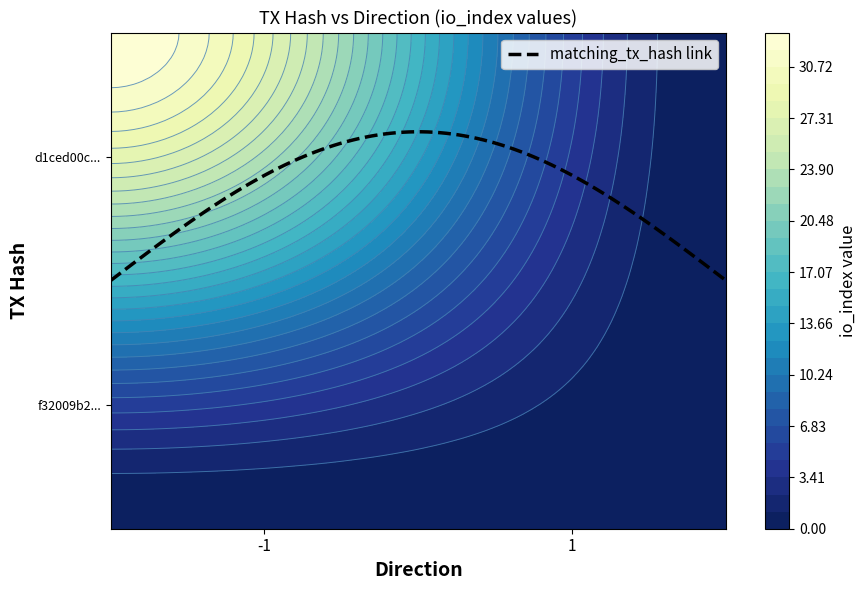

The value of d1ced00c5db1c3438f6e0b45dd61e551d302cef at io_index is 7. True or false?

False